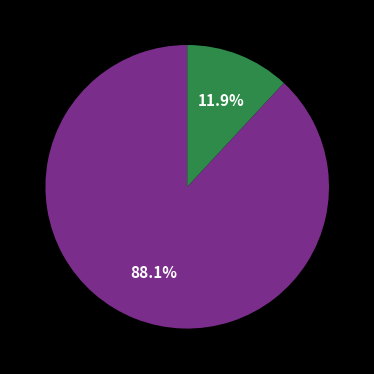

Count the number of slices in the pie.

2